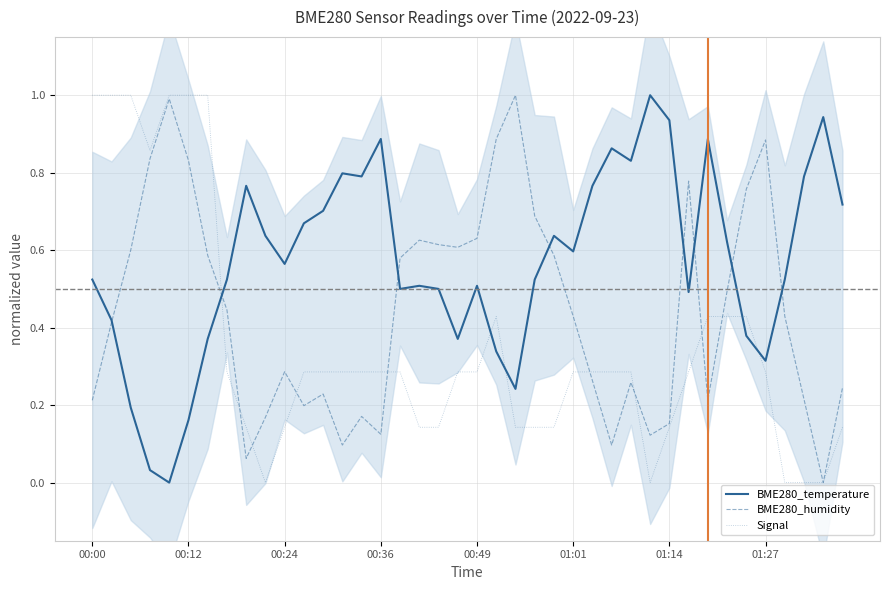

Which series ends up on top after the final intersection of BME280_temperature and BME280_humidity?

BME280_temperature